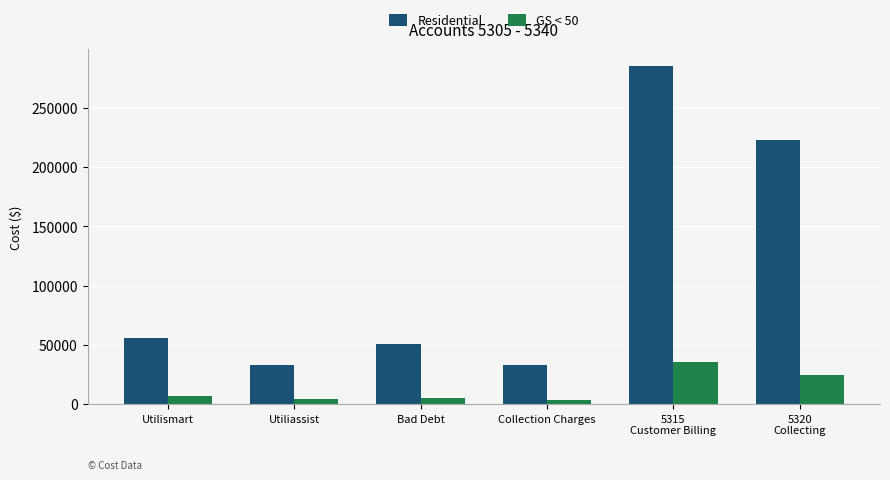

How many data points in Residential are less than 55709?

3